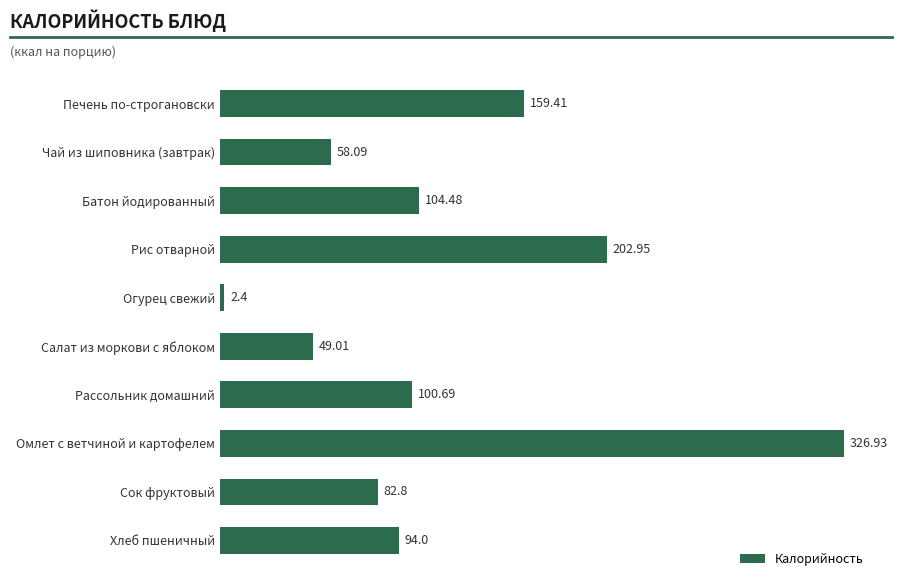

Which category has the highest value across all series?

Омлет с ветчиной и картофелем